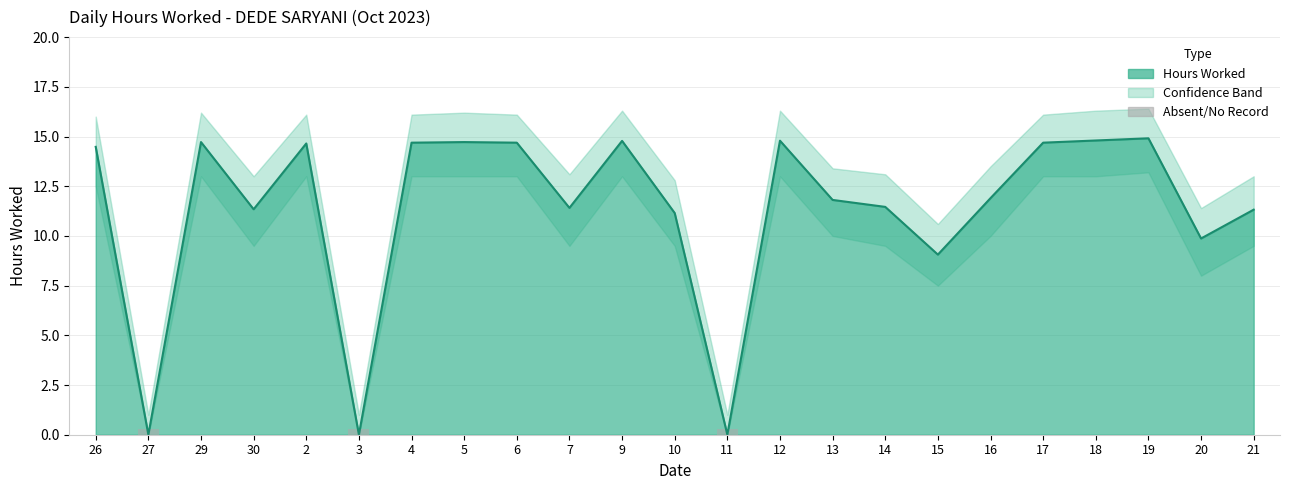

What is the label of the 8th bar from the right?

14